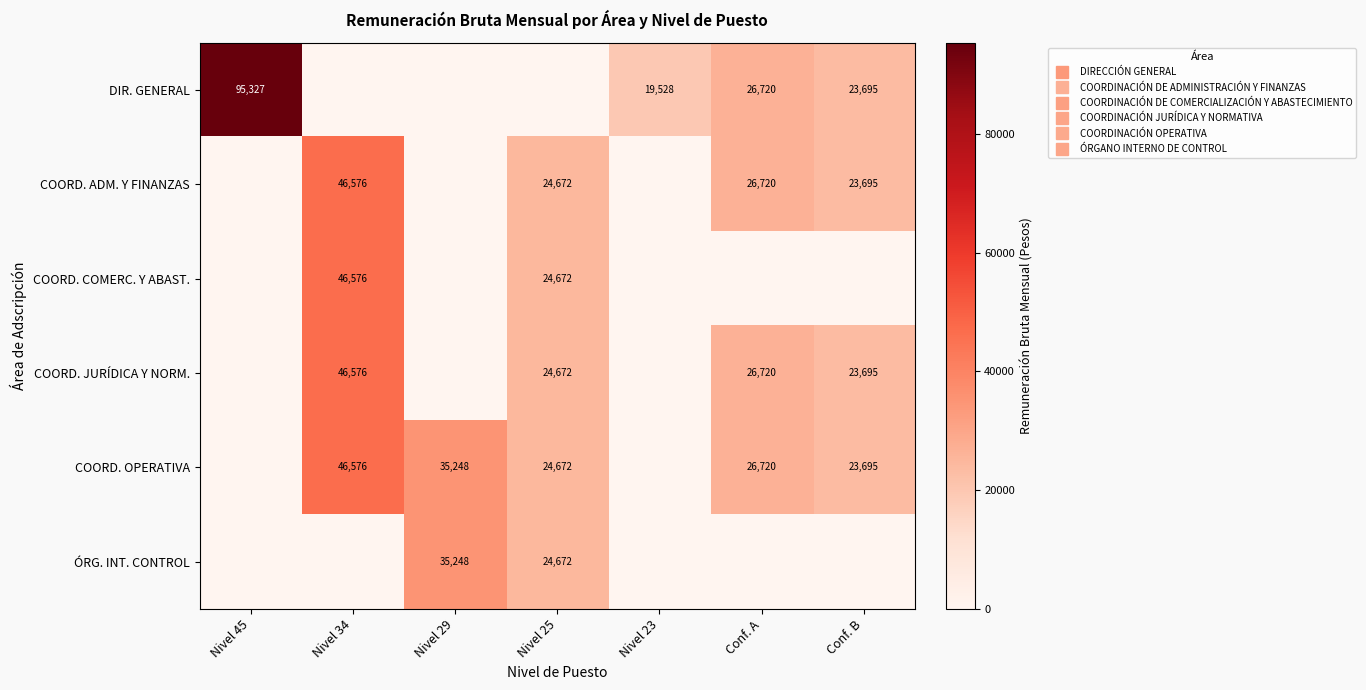

At how many categories does at least one series exceed 40588?

2